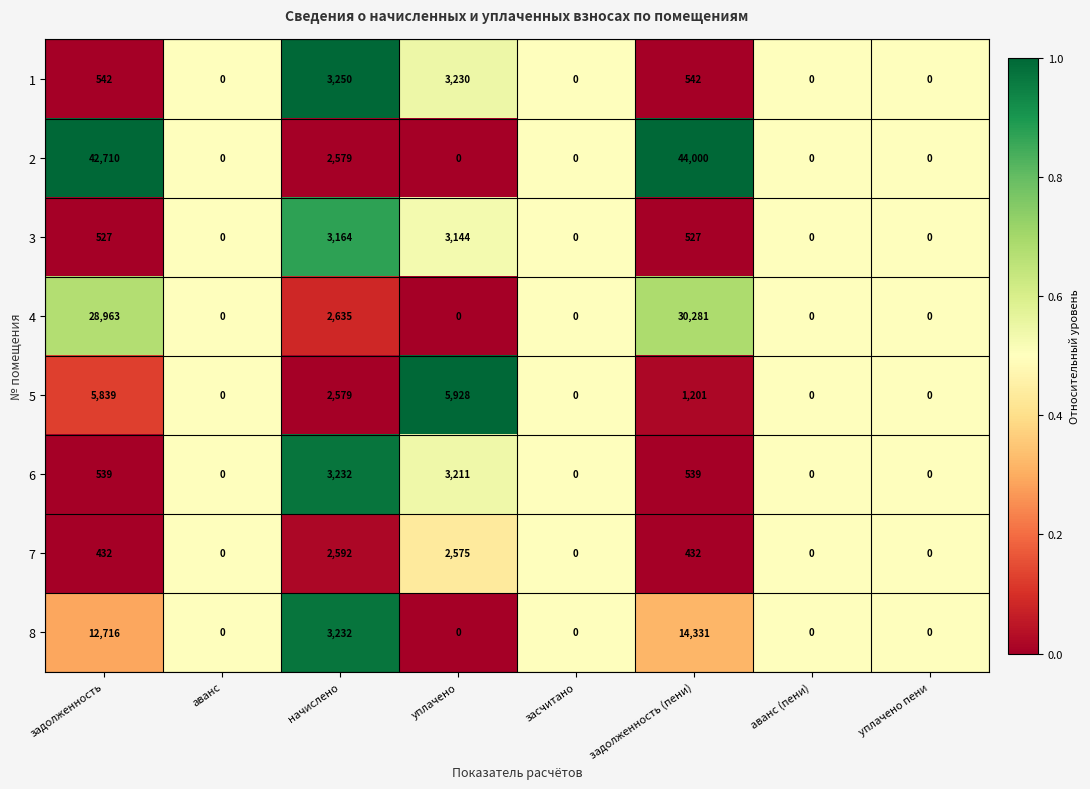

Is it true that 8 equals 0 at уплачено пени?

True